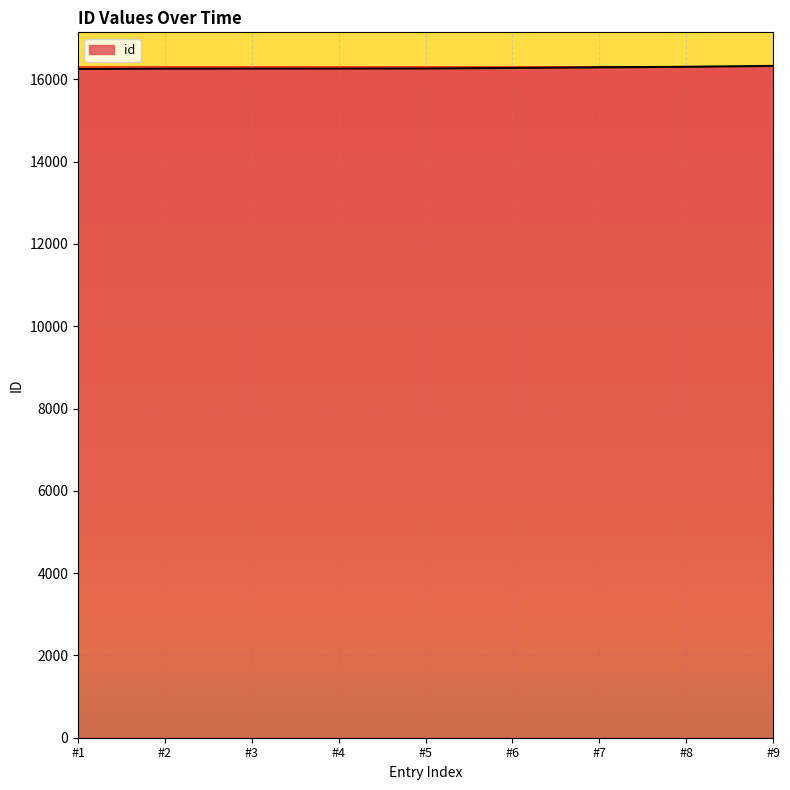

What is the average value?

16278